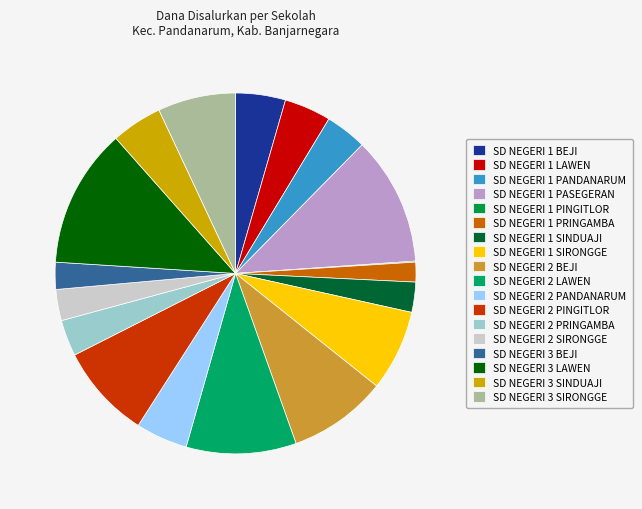

What is the smallest slice in the pie chart?

SD NEGERI 1 PINGITLOR